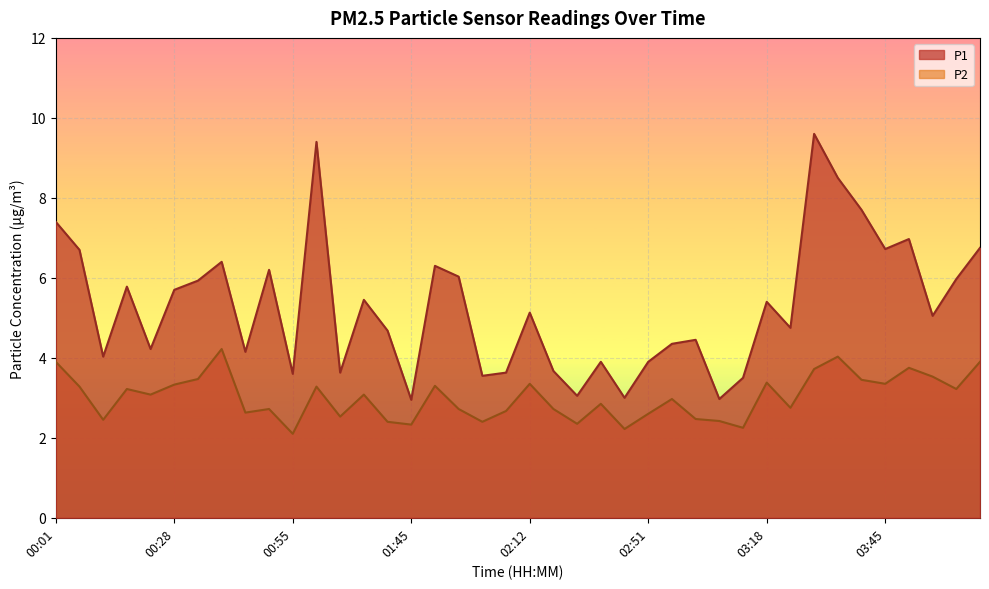

How many values in the P2 series are below 3?

20